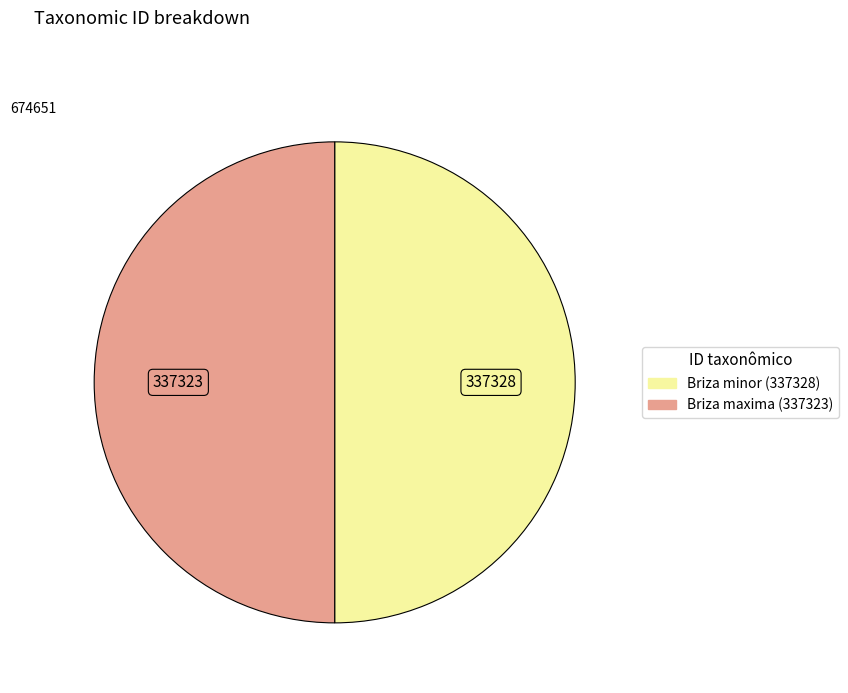

True or false: Briza maxima (337323) accounts for 61% of the total.

False